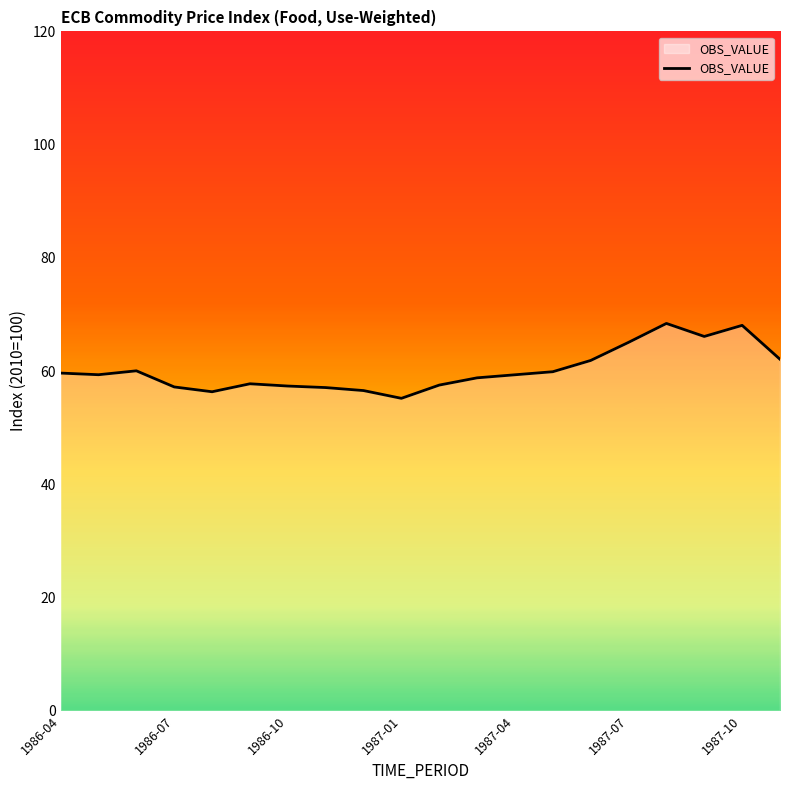

What is the minimum value shown in the chart?

55.2